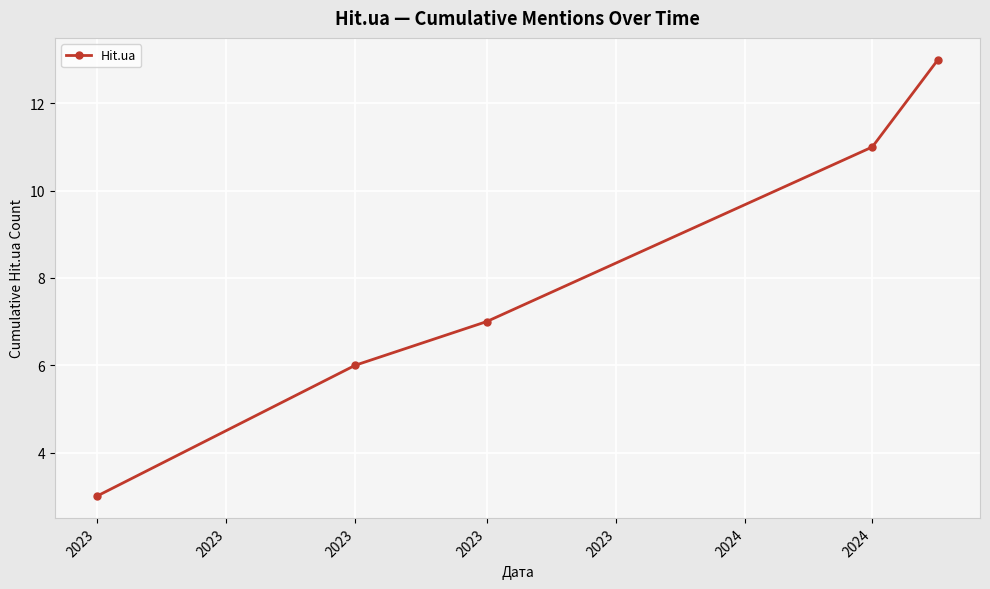

What is the value of the 1st point from the left?

3